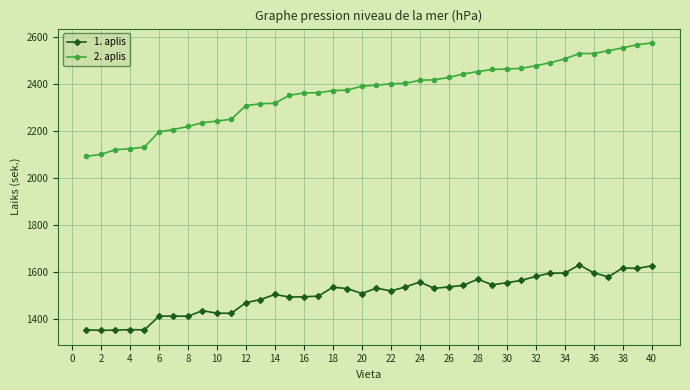

True or false: 2. aplis and 1. aplis intersect in this chart.

False